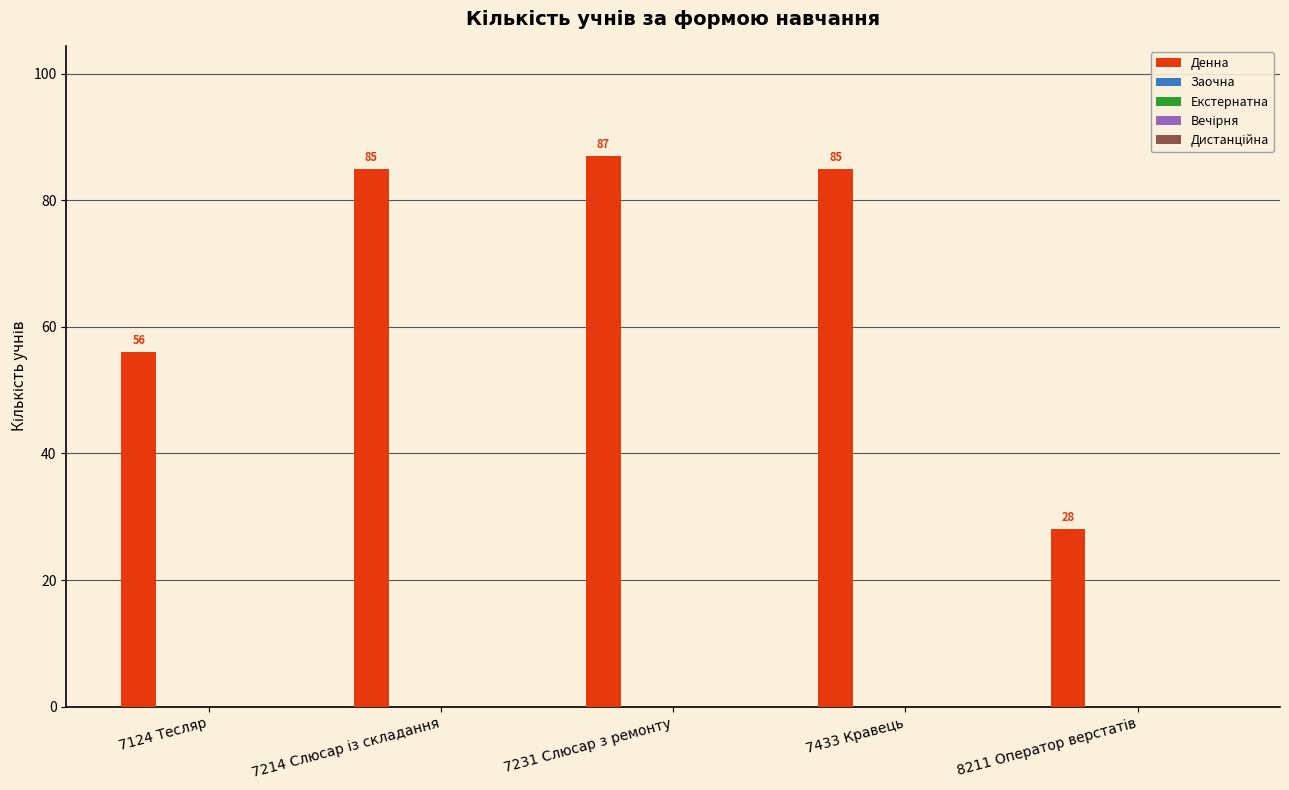

What is the value of the 5th bar from the left?

28